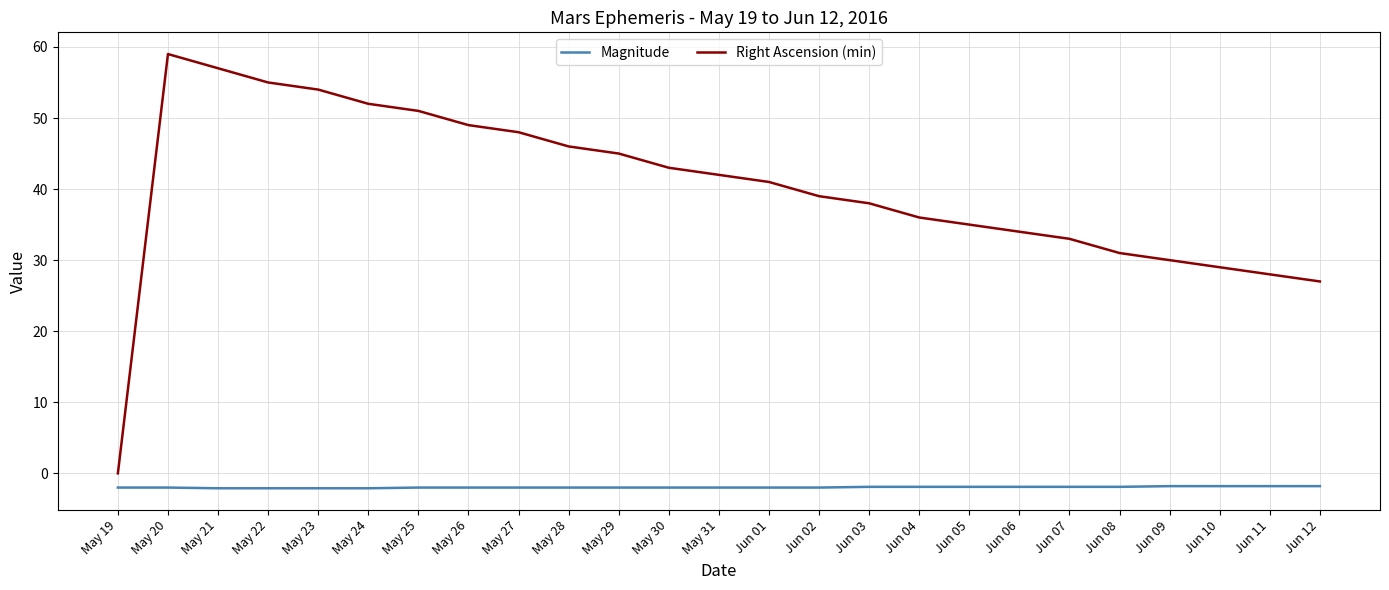

At which label is Right Ascension (min) closest to 29?

Jun 10